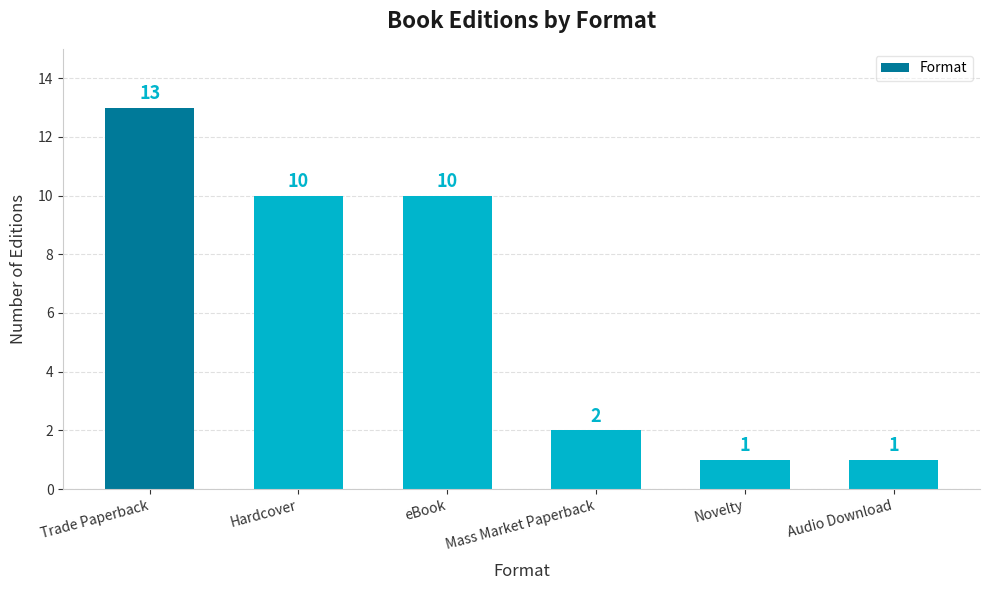

What is the sum of the values at Hardcover and Trade Paperback?

23